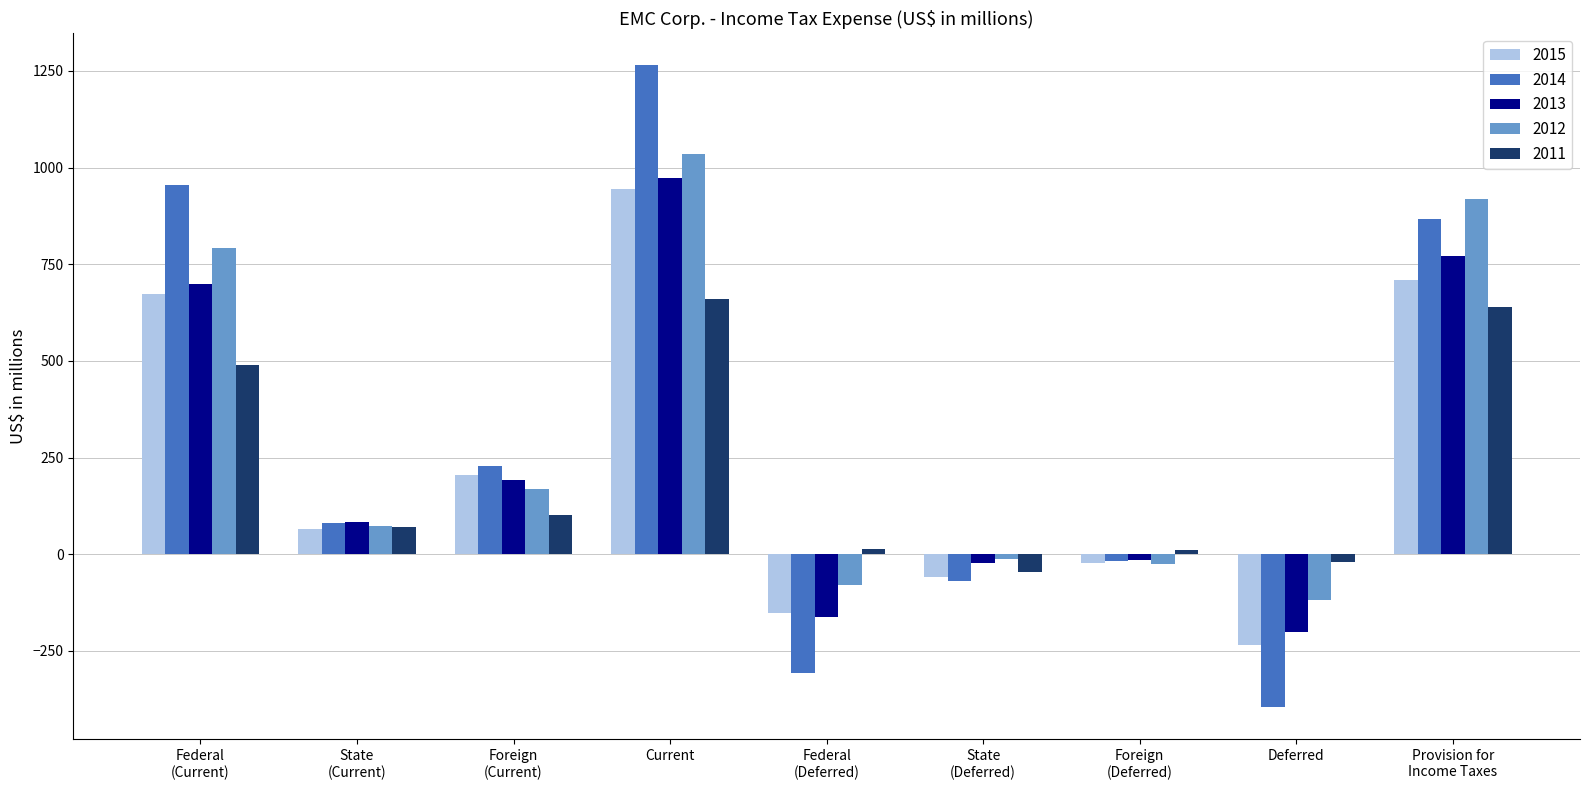

How many values in the 2014 series are below 81?

4